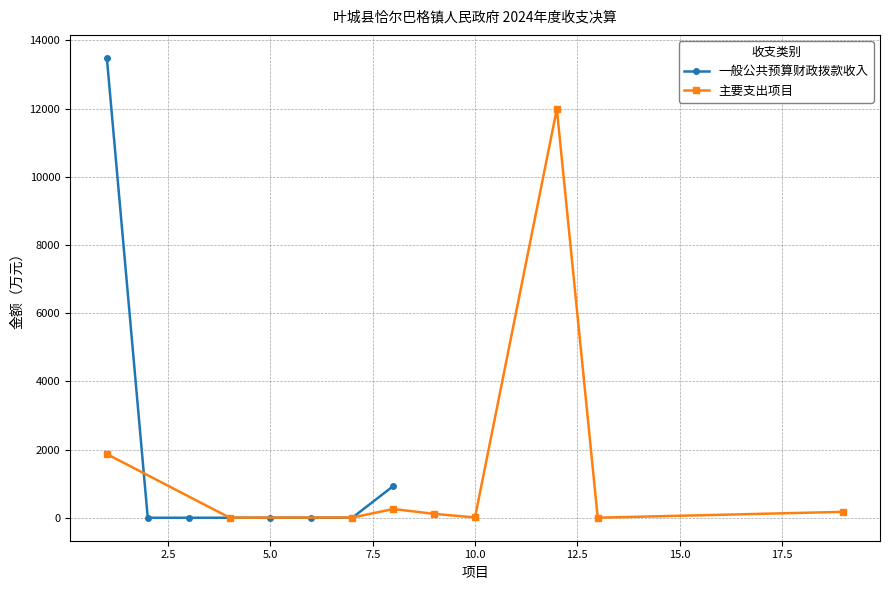

True or false: 一般公共预算财政拨款收入 has more than 2 interior local peaks.

False